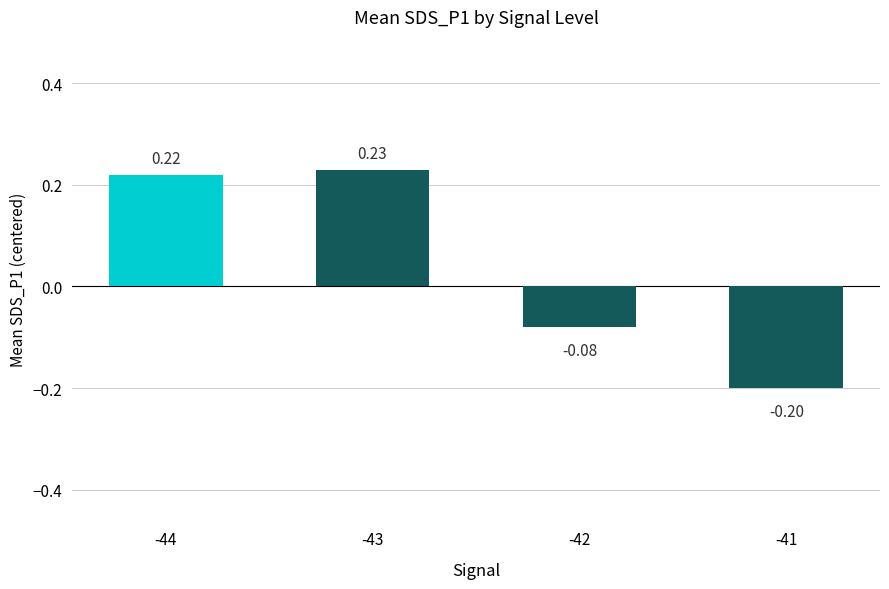

What is the difference between the second highest and minimum values?

0.4